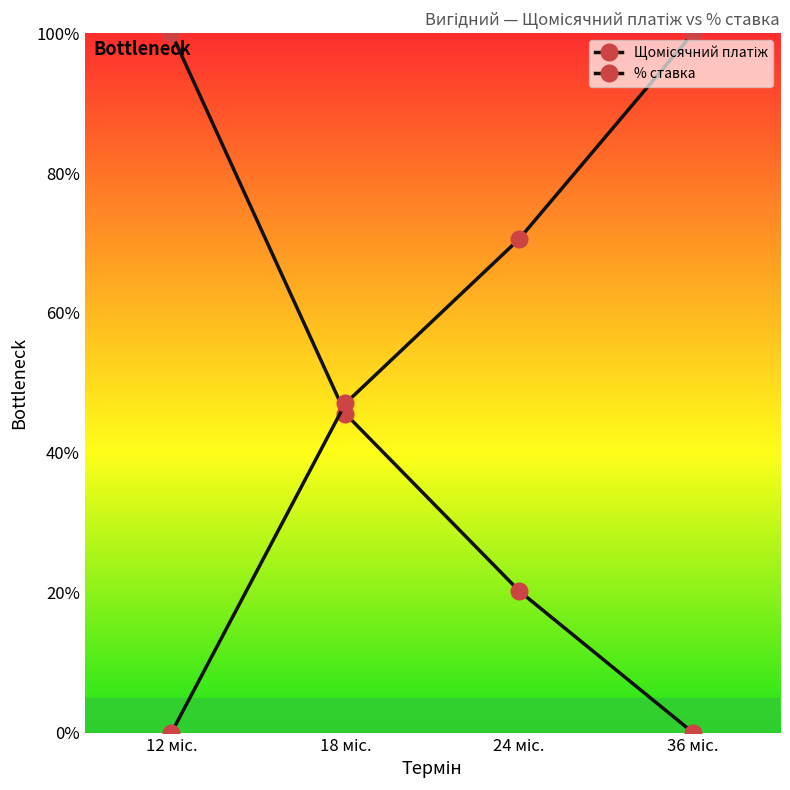

Does the chart have visible grid lines?

No